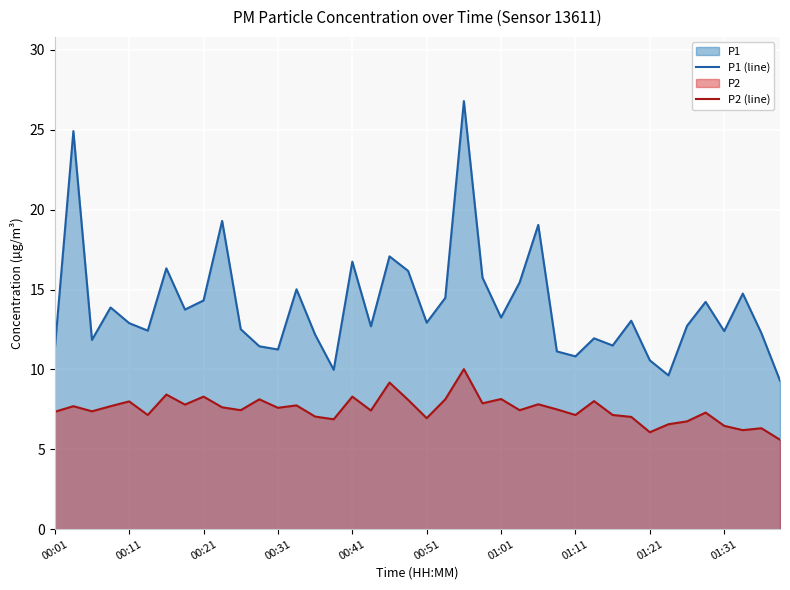

Which series has the largest range (max minus min)?

P1 (line)